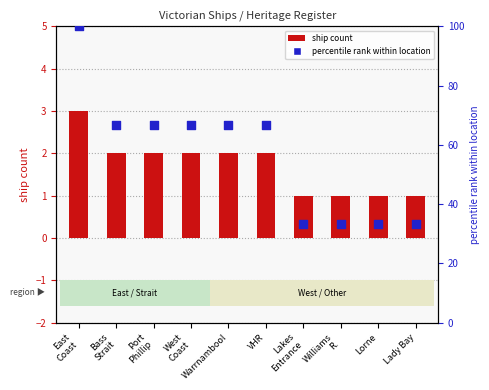

Is the value of ship count at Lakes
Entrance greater than the value of percentile rank within location at West
Coast?

No